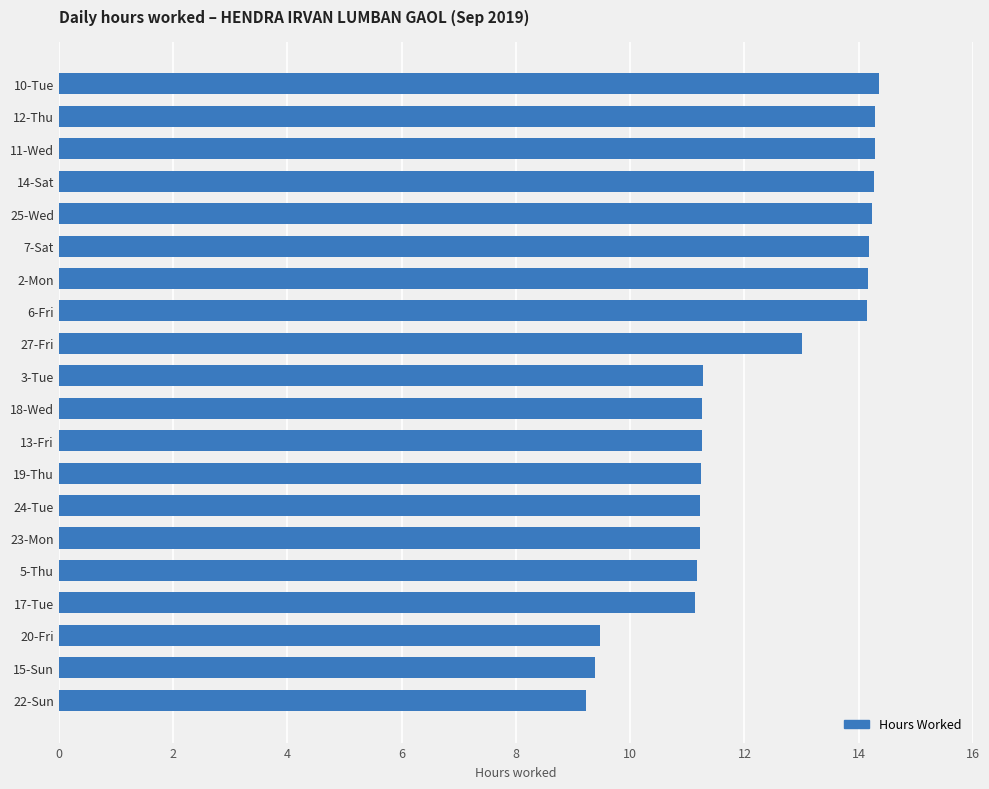

What is the change in value from 10-Tue to 22-Sun?

-5.1